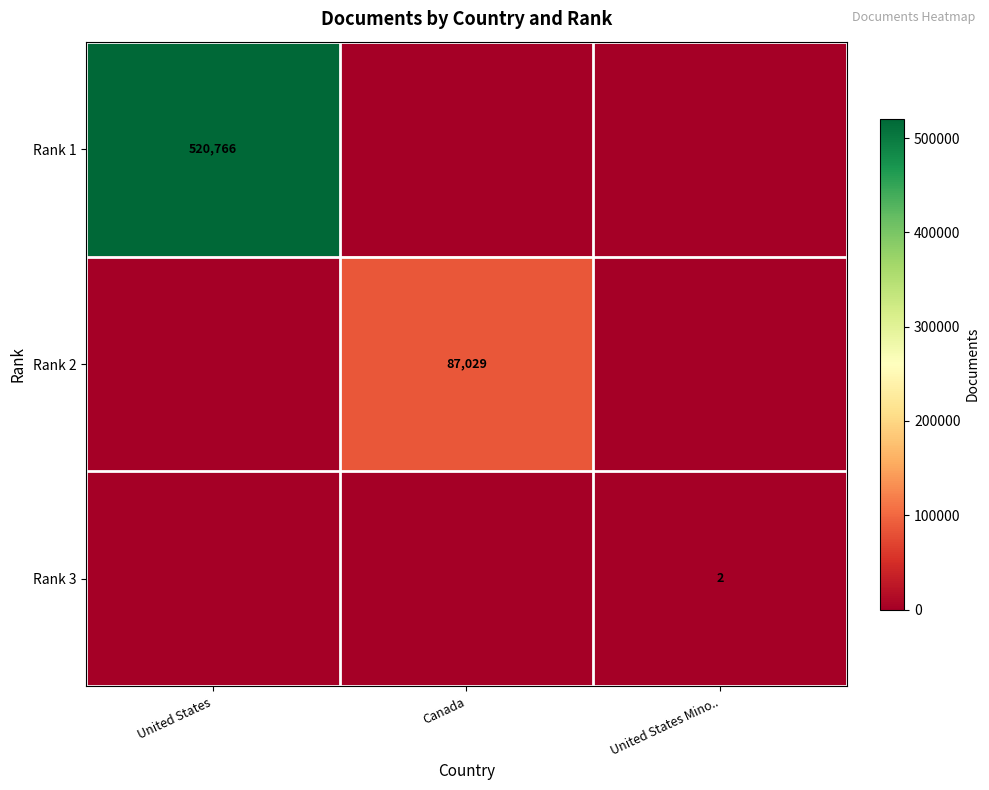

Which has a higher value, United States or United States Mino..?

United States